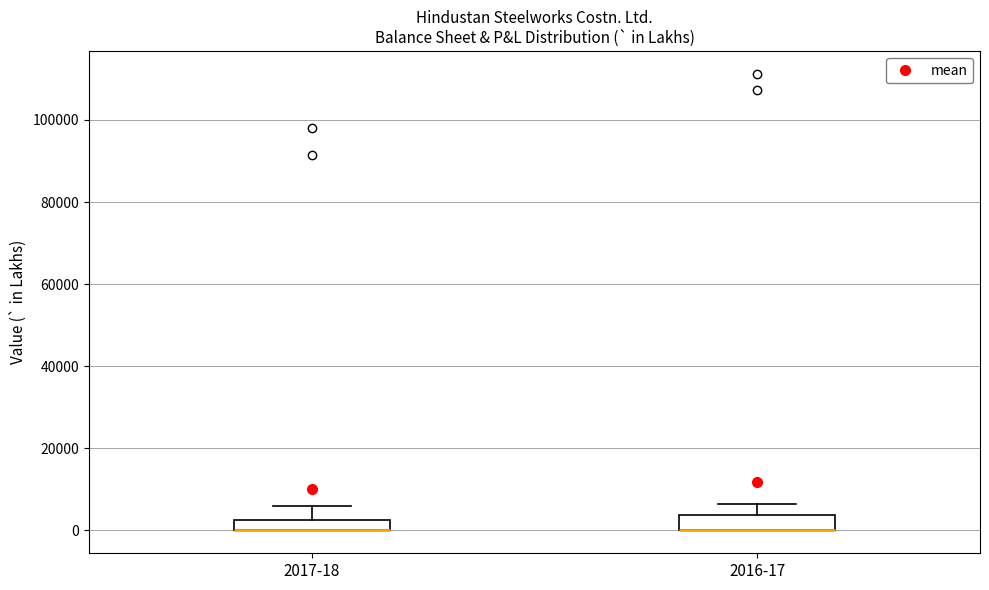

Where is the upper edge of the box for 2017-18 on the y-axis? The values are not printed on the chart, so give them approximately, as read against the axis.

2000